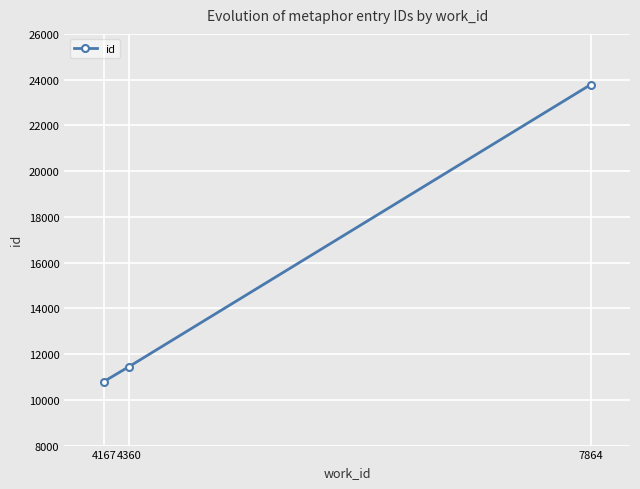

Rank the categories by value from lowest to highest.

4167, 4360, 7864